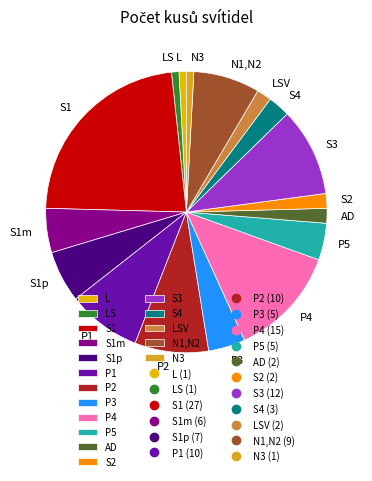

Count the number of slices in the pie.

17